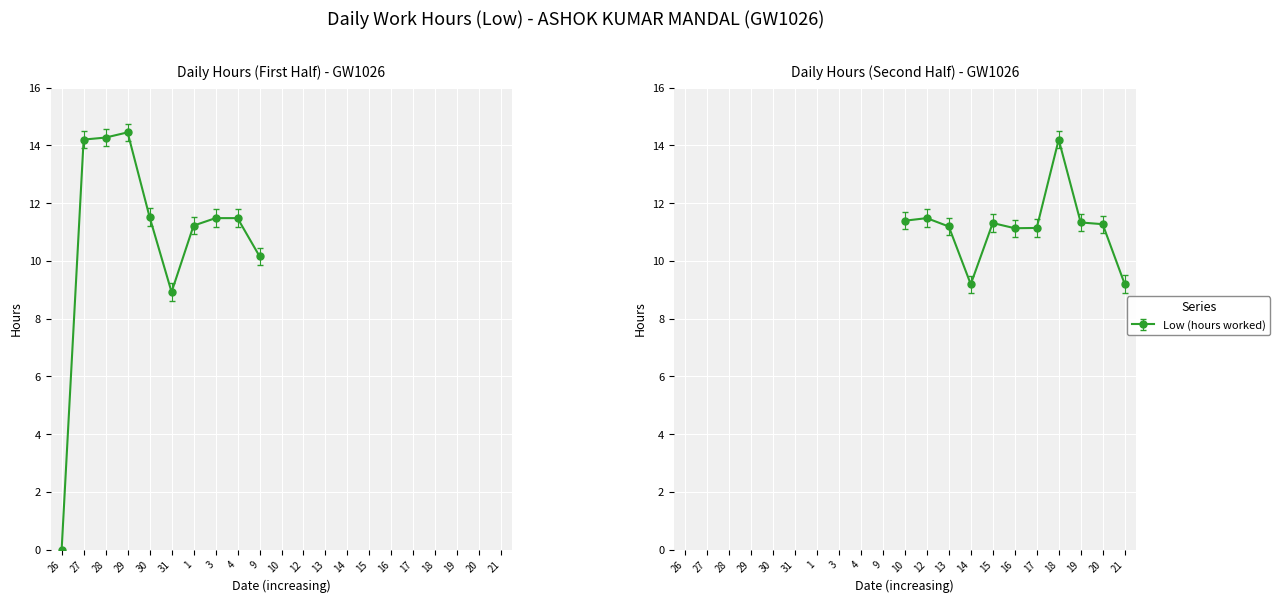

Reading right to left, list all the values displayed in this chart.

9.2	11.3	11.3	14.2	11.1	11.1	11.3	9.2	11.2	11.5	11.4	10.2	11.5	11.5	11.2	8.9	11.5	14.4	14.3	14.2	0.0